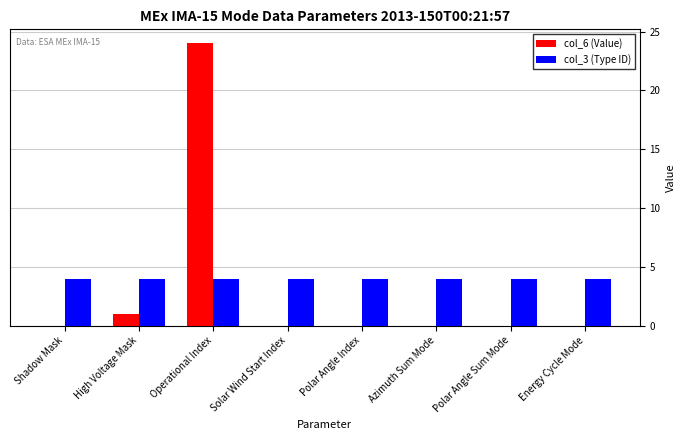

Which label corresponds to the largest value in the chart?

Operational Index